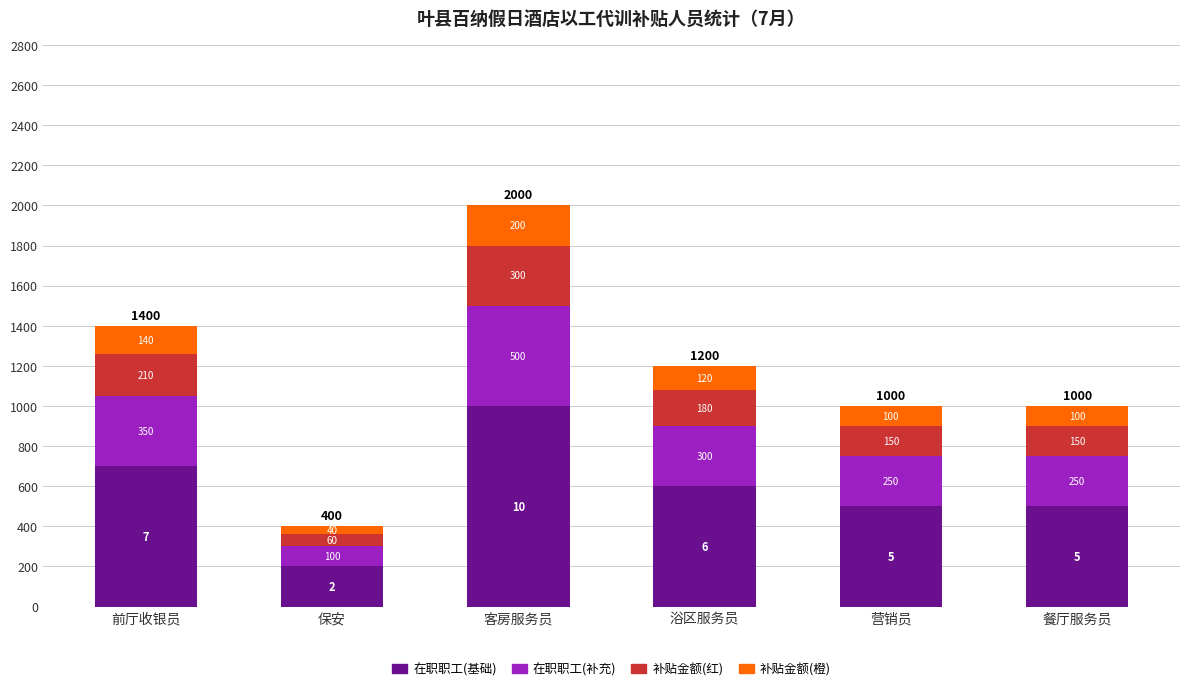

Reading left to right, transcribe the values for 在职职工(基础).

700	200	1000	600	500	500